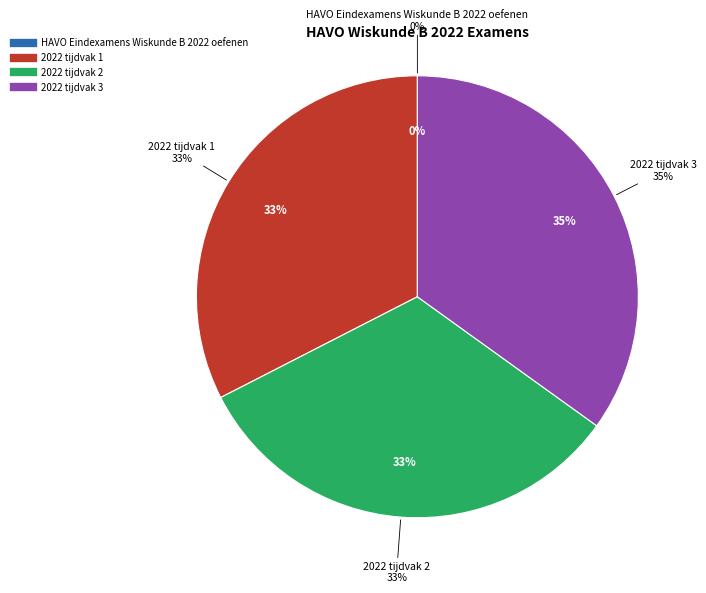

What is the change in value from HAVO Eindexamens Wiskunde B 2022 oefenen to 2022 tijdvak 1?

+7343169